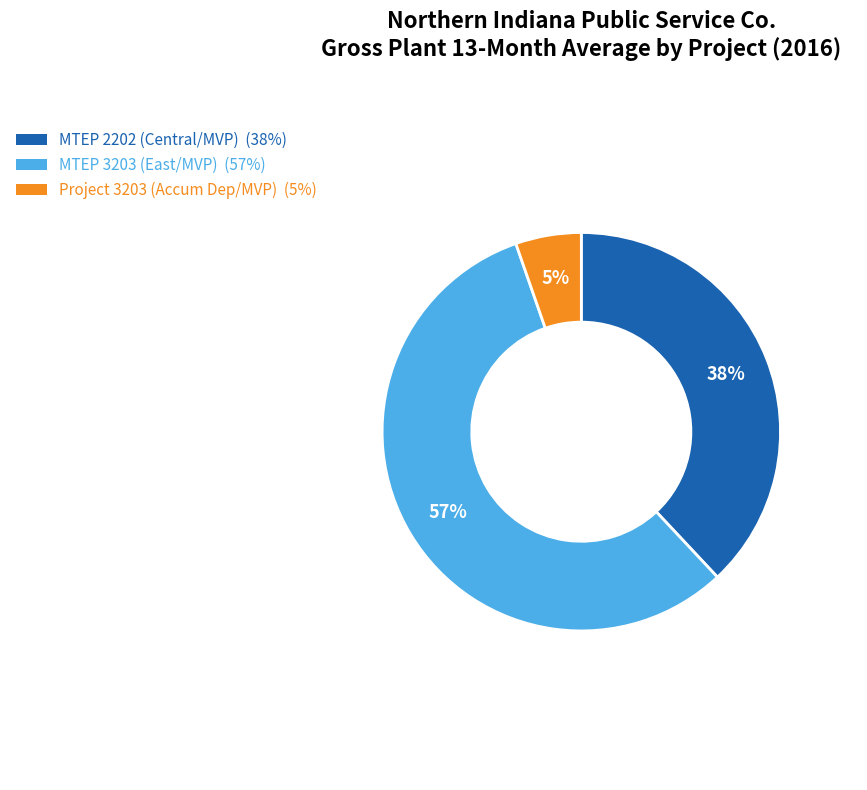

Count the number of slices in the pie.

3